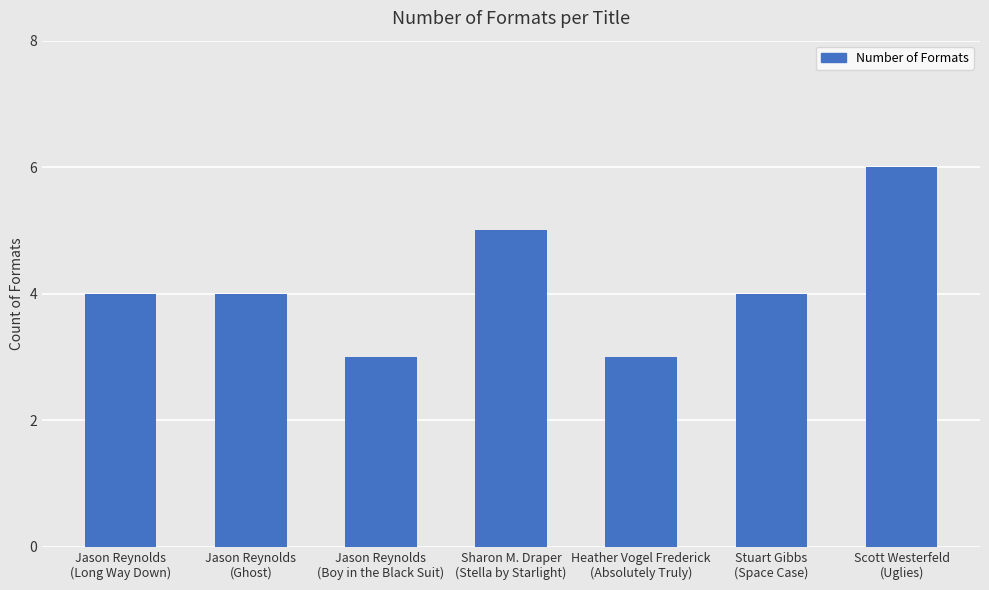

What is the value of the 2nd bar from the left?

4